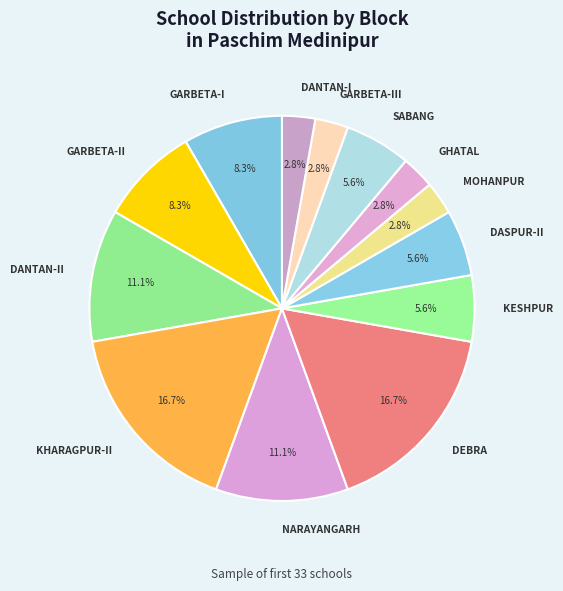

Is it true that DASPUR-II is 14% of the pie?

False